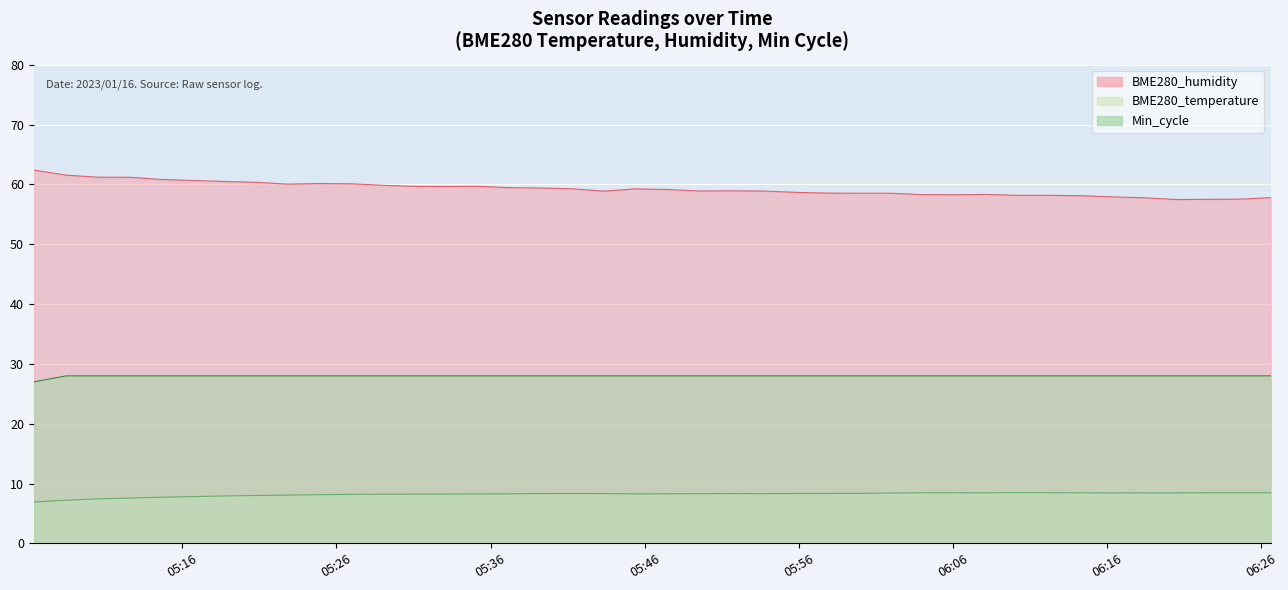

What is the maximum value shown in the chart?

62.4